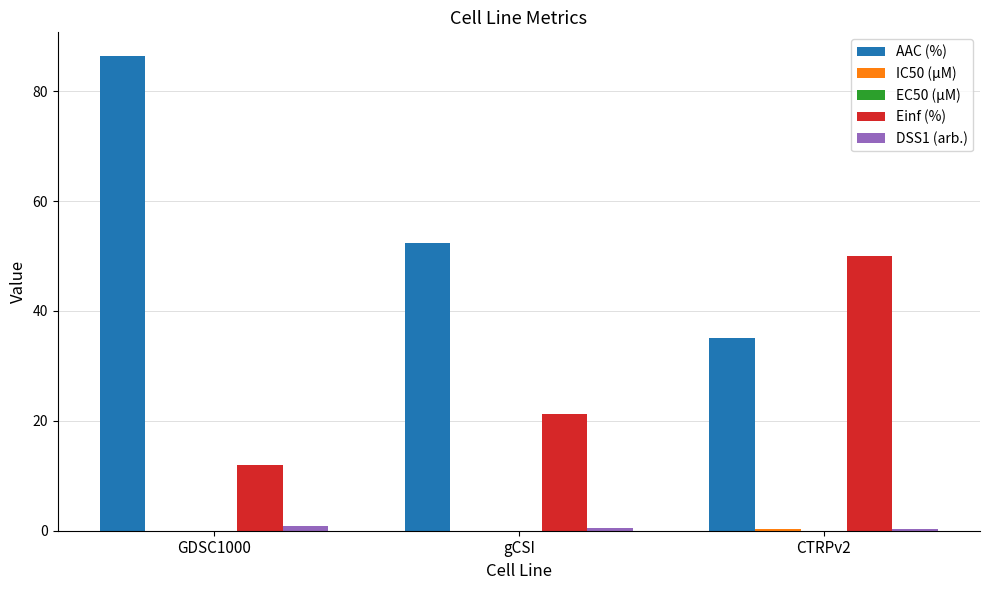

Where is AAC (%) nearest to the value 60?

gCSI